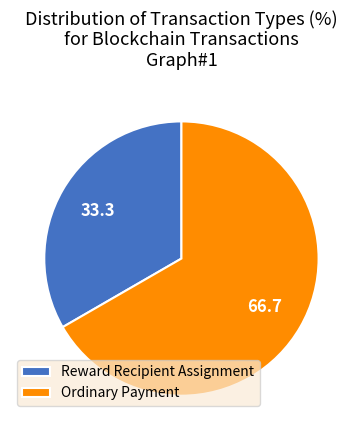

Which slice represents more than half of the pie?

Ordinary Payment